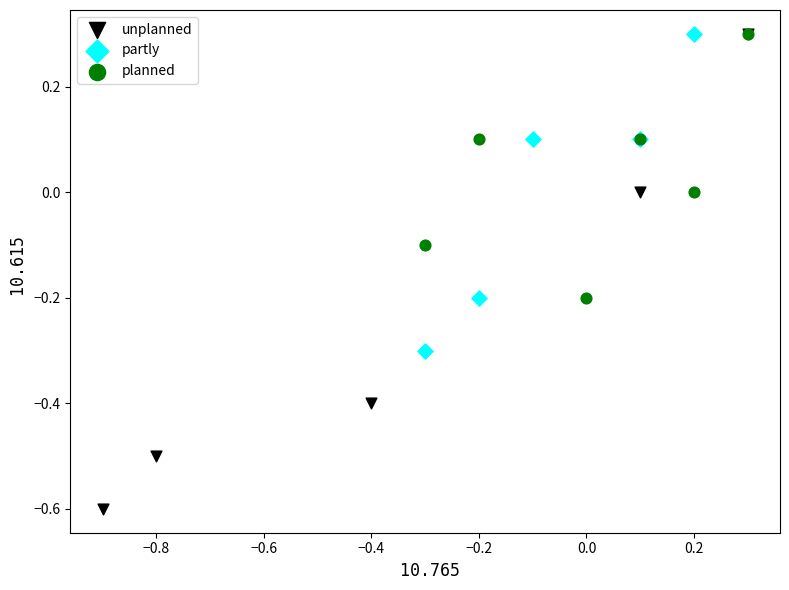

Which series contains the lowest Y value?

unplanned